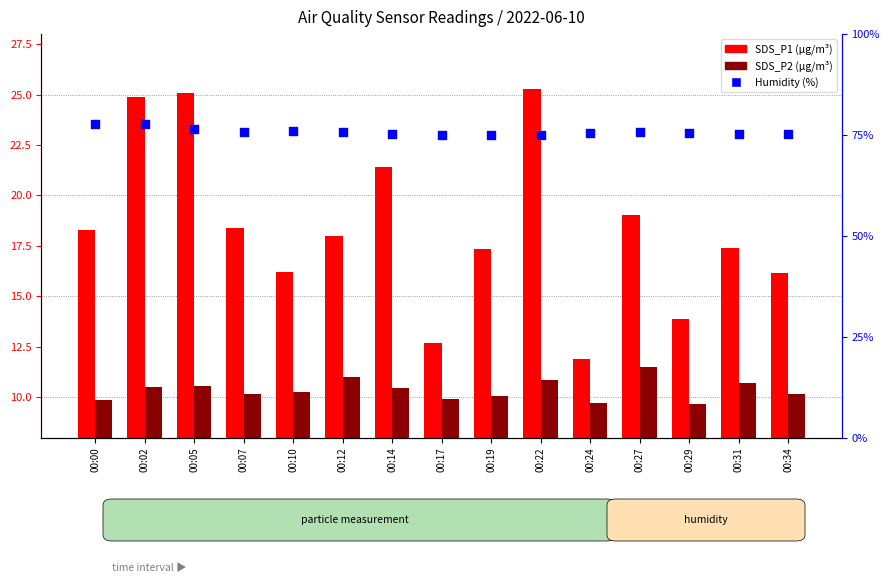

Which series reaches the minimum Y coordinate?

SDS_P2